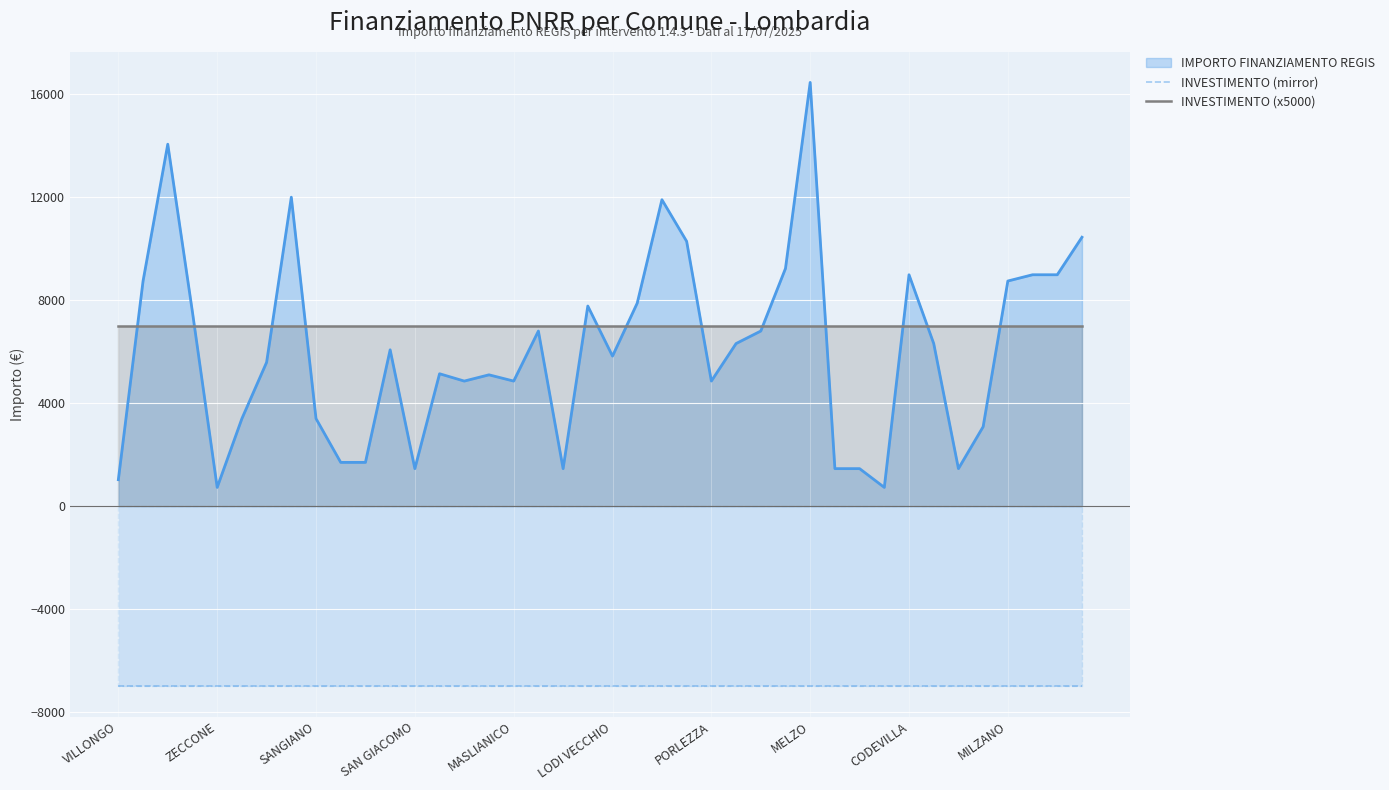

Which series has the widest spread of values?

IMPORTO FINANZIAMENTO REGIS